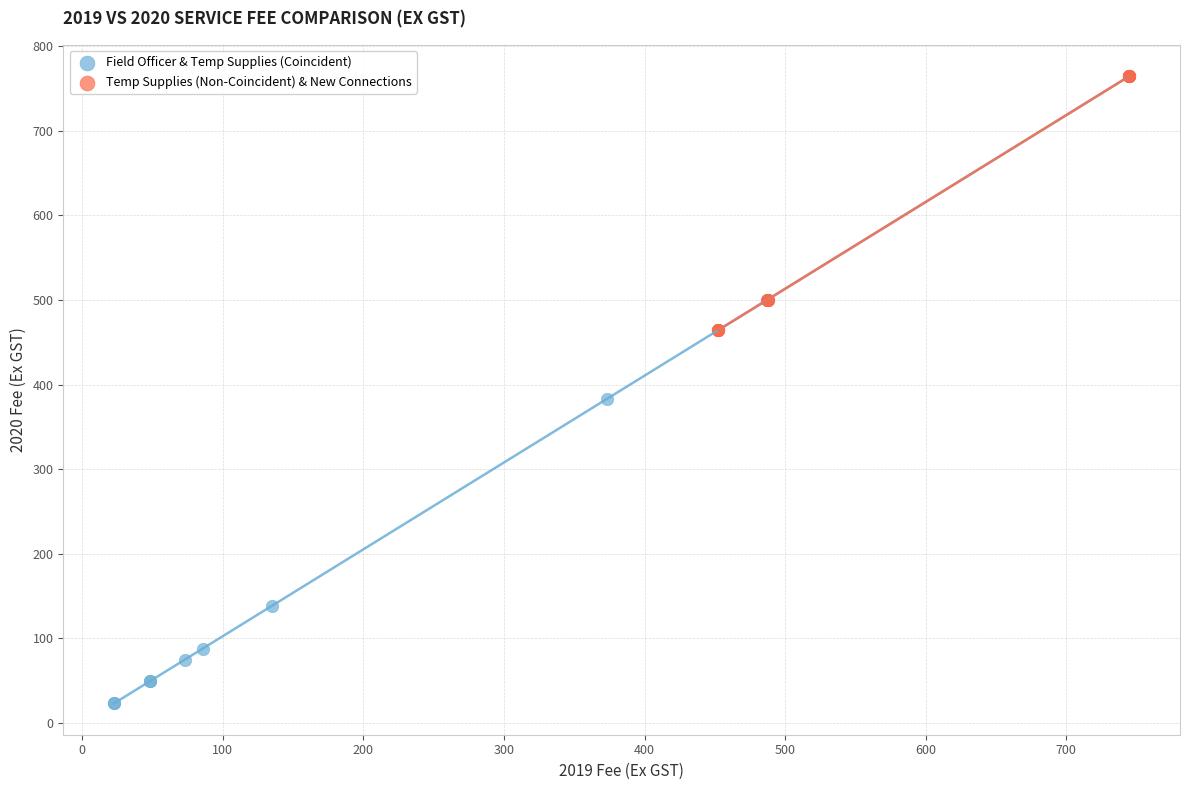

What are all the series names shown in the legend?

Field Officer & Temp Supplies (Coincident), Temp Supplies (Non-Coincident) & New Connections